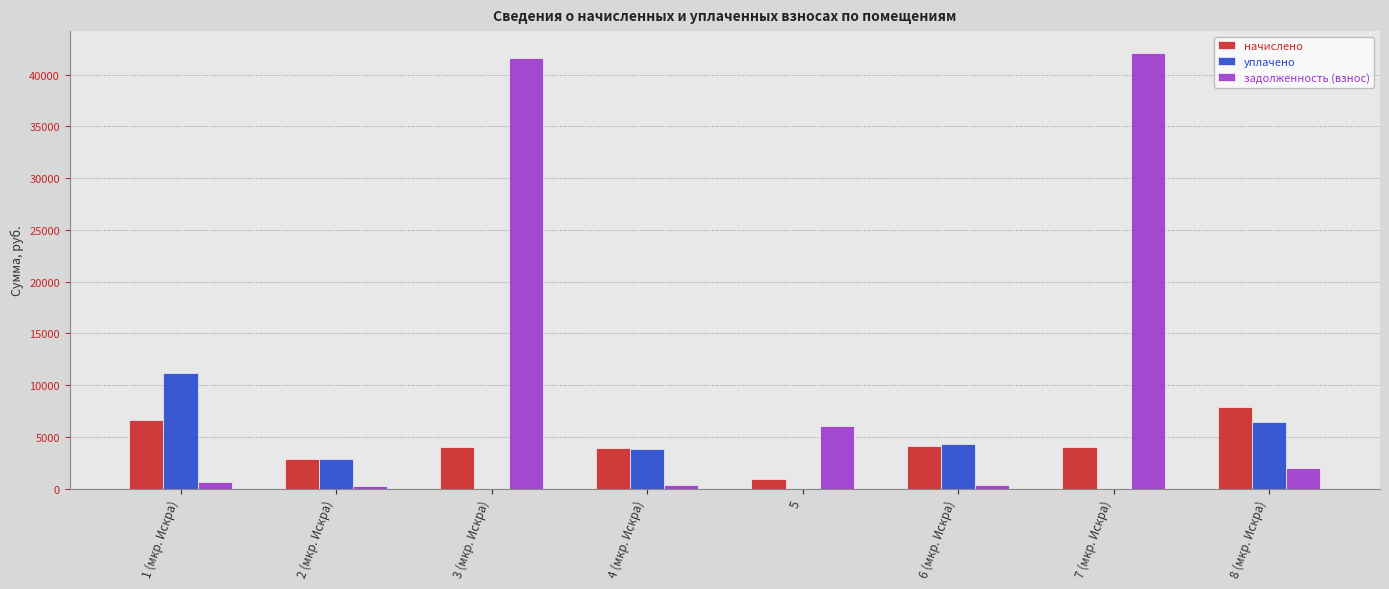

Which series changed the most between 3 (мкр. Искра) and 6 (мкр. Искра)?

задолженность (взнос)